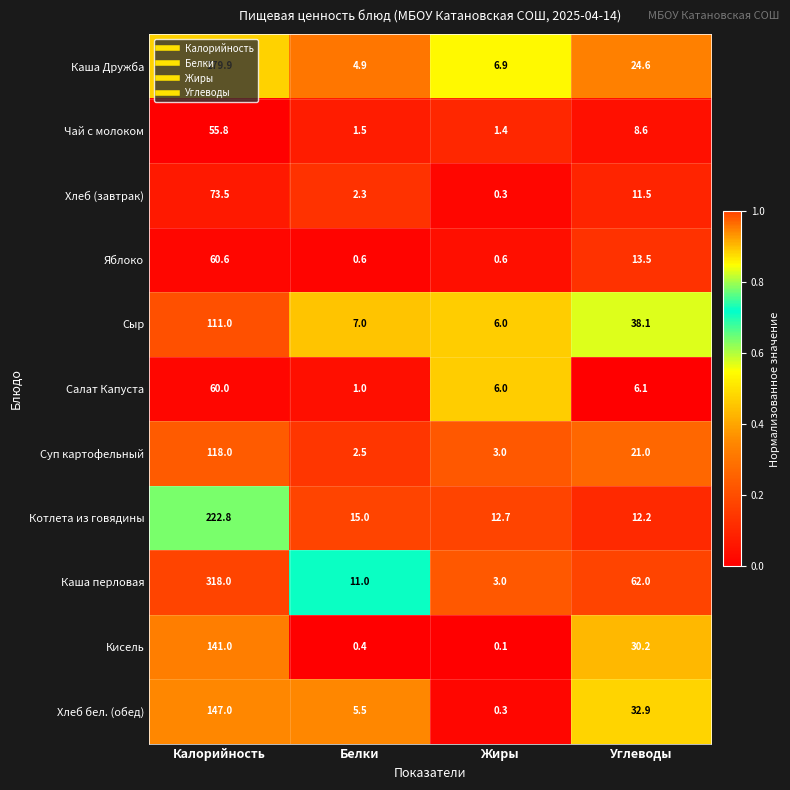

Which series has the largest total across all categories?

Каша перловая